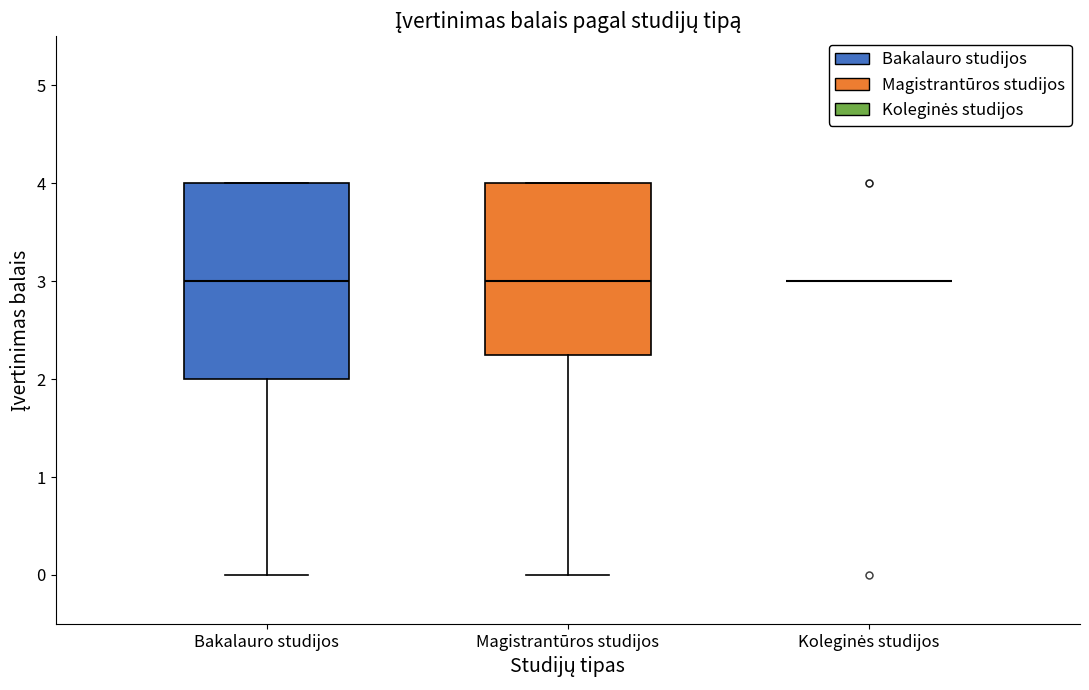

Reading left to right, read every box against the y-axis: the position of its median line, the range the box covers, and the ends of its whiskers. The values are not printed on the chart, so give them approximately, as read against the axis.

Bakalauro studijos: median 3.0, box 2.0 to 4.0, whiskers 0.0 to 4.0
Magistrantūros studijos: median 3.0, box 2.3 to 4.0, whiskers 0.0 to 4.0
Koleginės studijos: box collapsed to a line at 3.0, whiskers 3.0 to 3.0